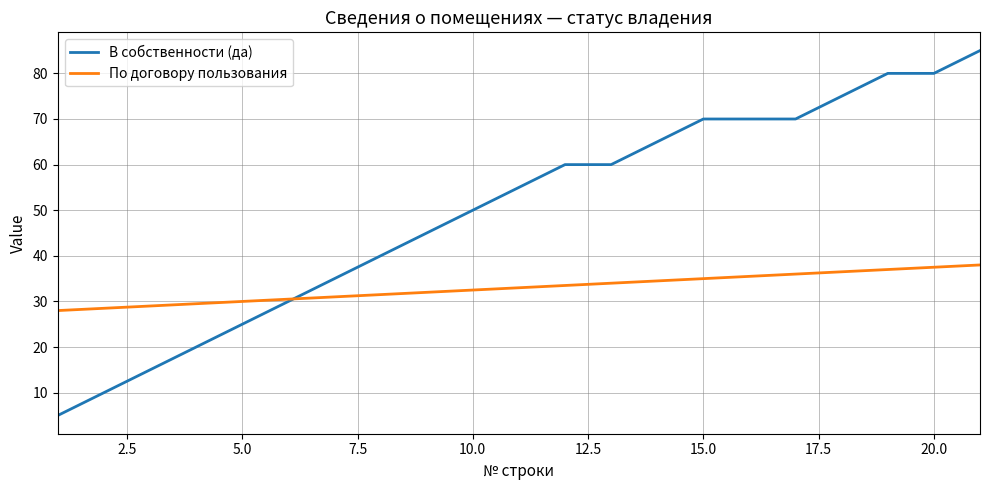

Which series has the largest total across all categories?

В собственности (да)